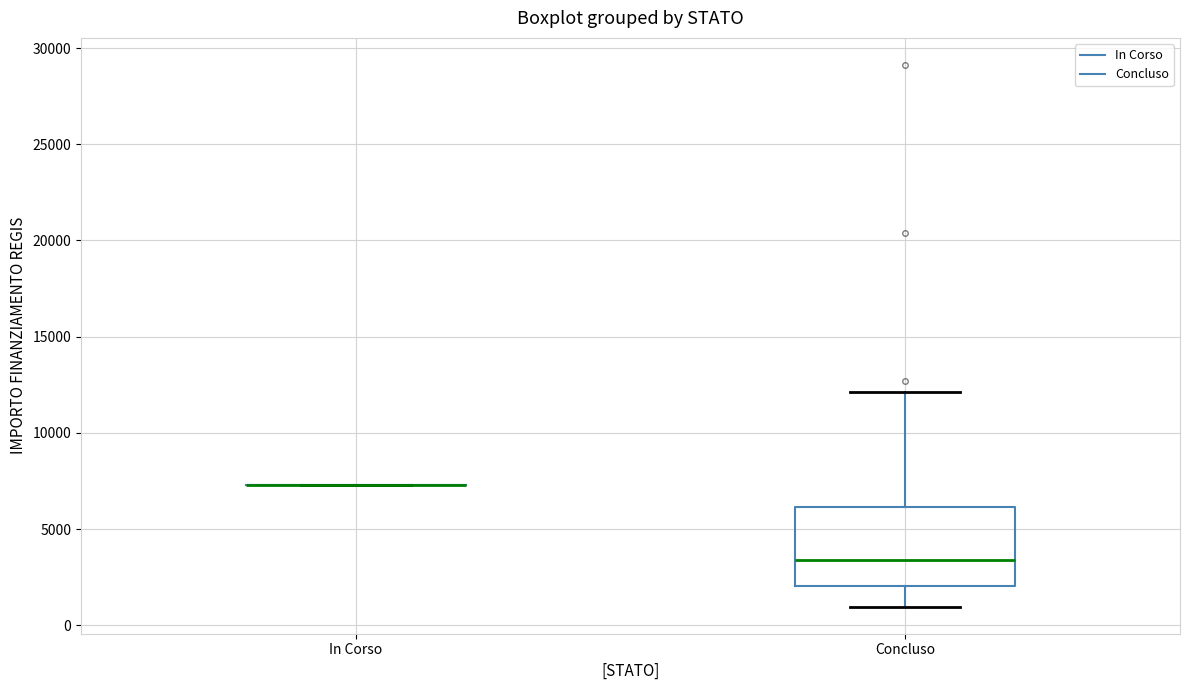

Reading left to right, read every box against the y-axis: the position of its median line, the range the box covers, and the ends of its whiskers. The values are not printed on the chart, so give them approximately, as read against the axis.

In Corso: box collapsed to a line at 7500, whiskers 7500 to 7500
Concluso: median 3500, box 2000 to 6000, whiskers 1000 to 12000